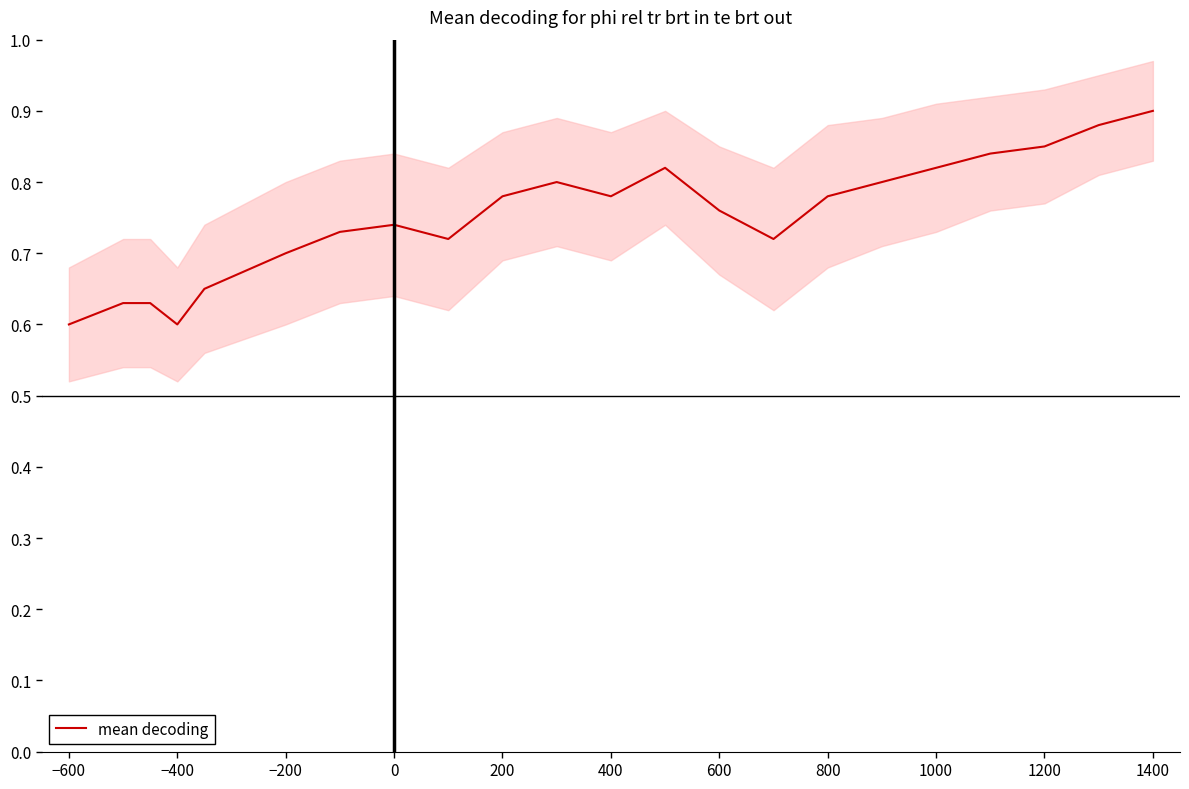

Is it true that mean decoding equals 0.6 at −600?

True